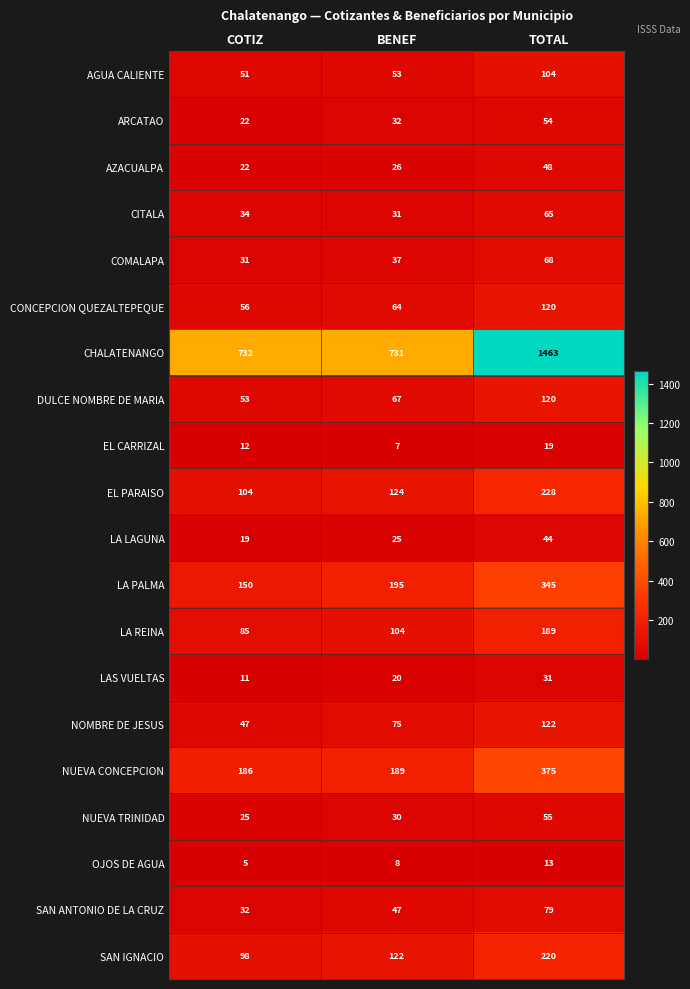

Is it true that ARCATAO equals 54 at TOTAL?

True